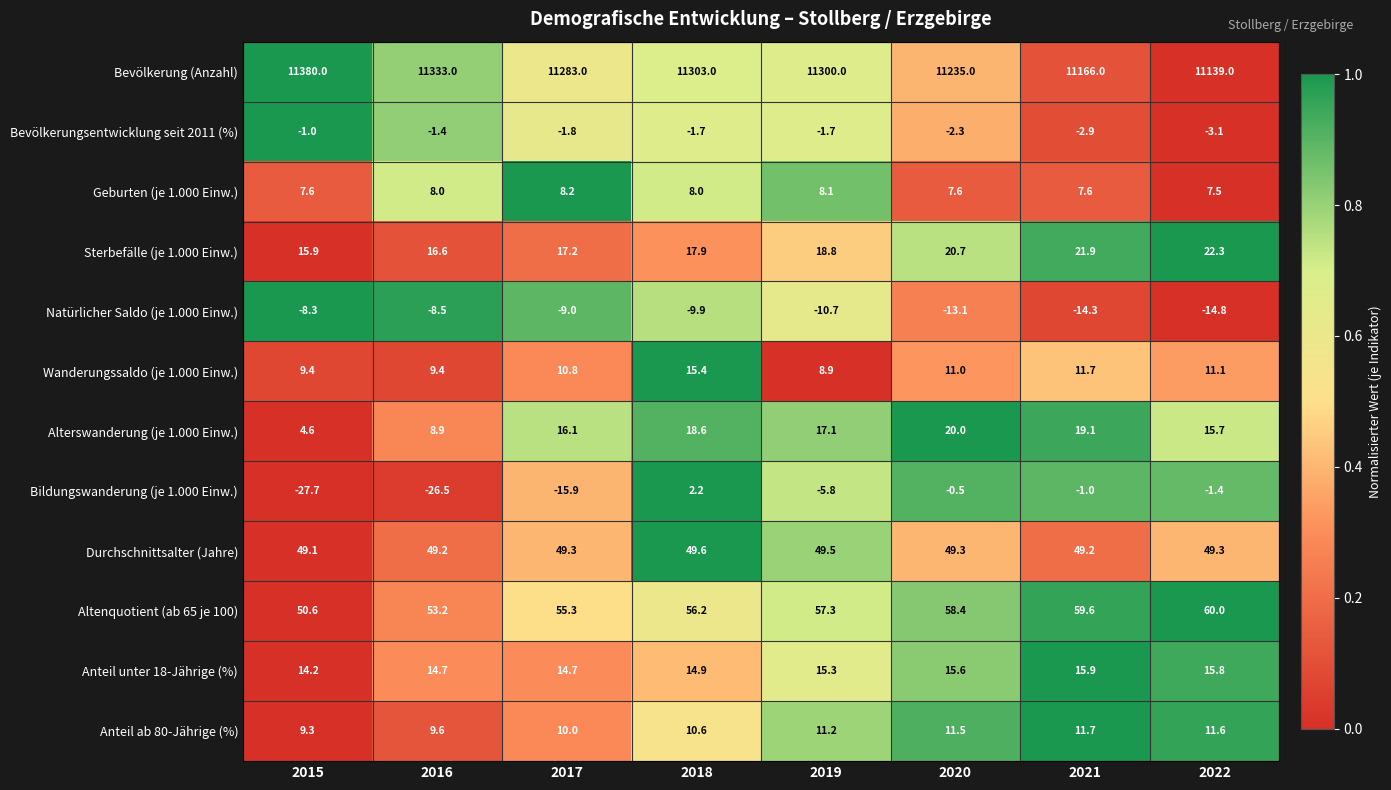

How many Durchschnittsalter (Jahre) values are between 49 and 50?

8